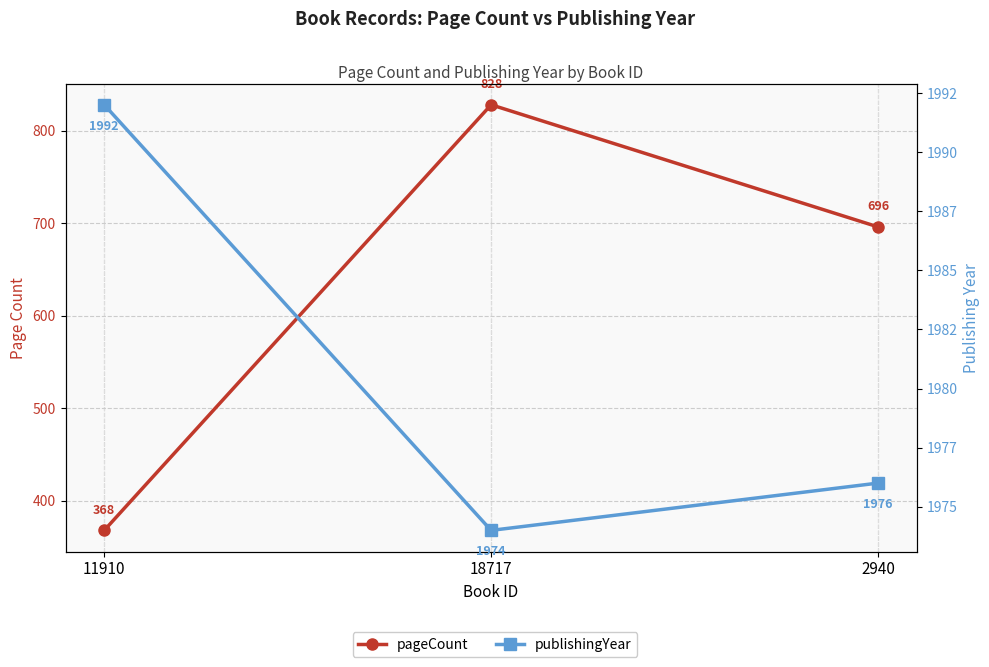

How many distinct data groups are displayed?

2